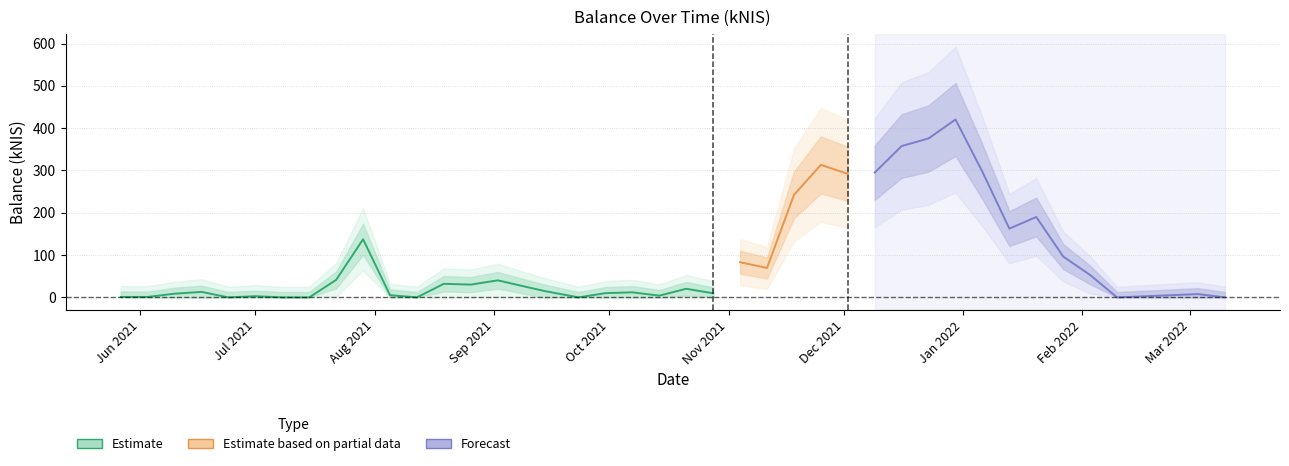

At which category does the data reach its first local valley?

4